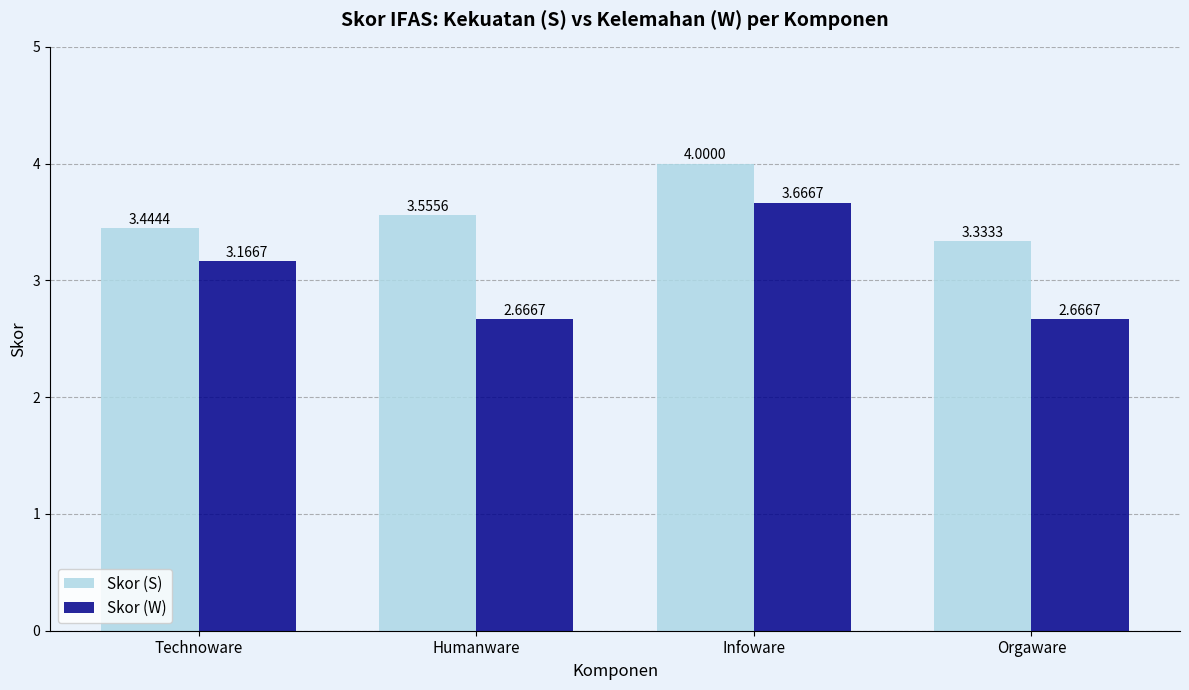

What is the difference between the second highest and minimum values in the Skor (W) series?

0.5